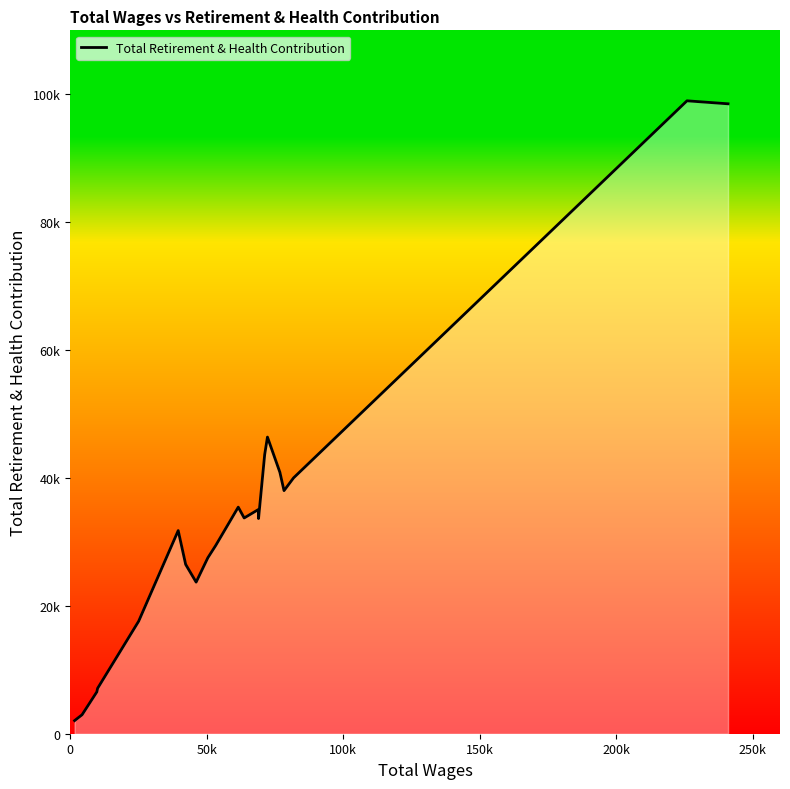

Does the chart have visible grid lines?

No